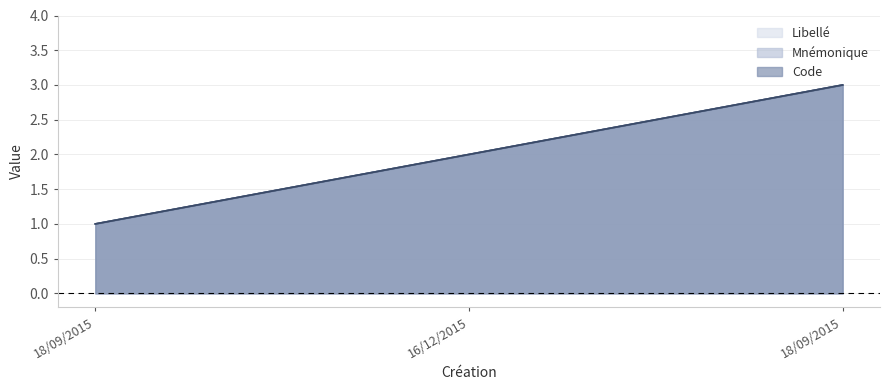

What are all the series names shown in the legend?

Code, Mnemonique, Libelle